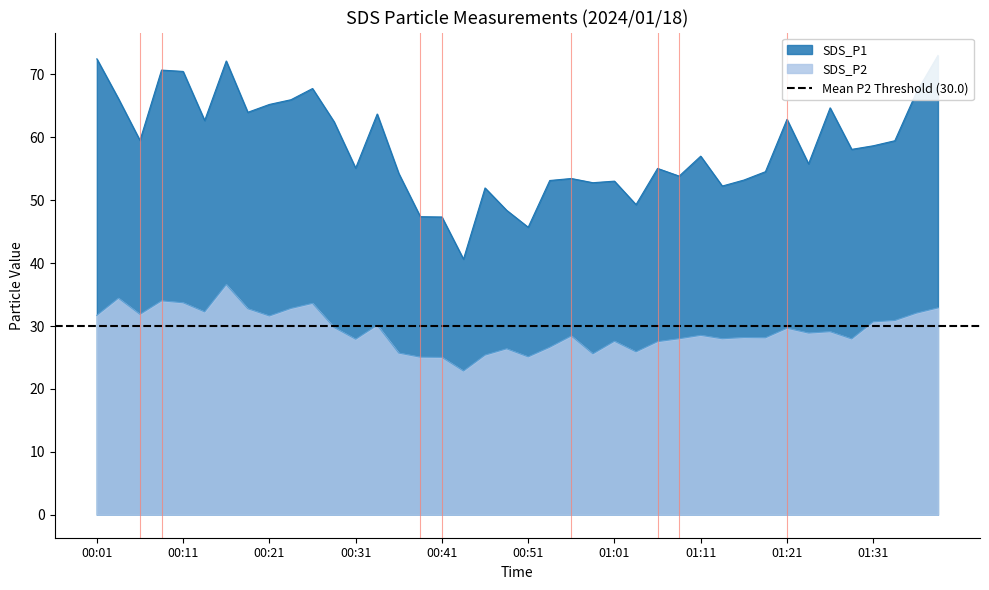

What are all the series names shown in the legend?

SDS_P1, SDS_P2